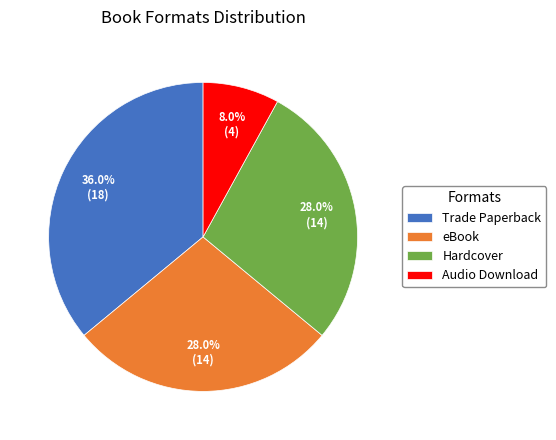

How many segments does this pie chart have?

4